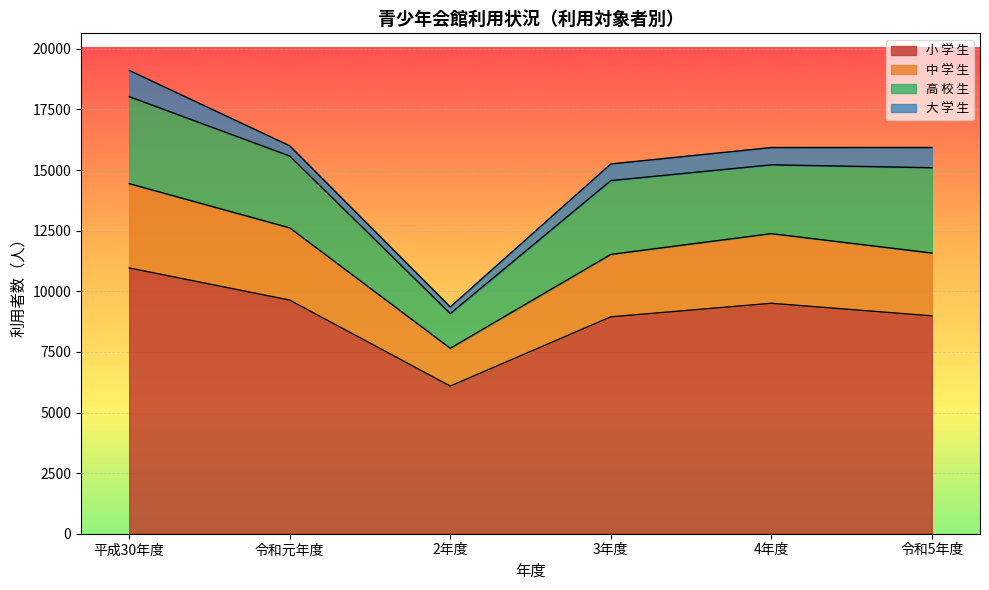

Which category has the lowest value in the 小 学 生 series?

2年度